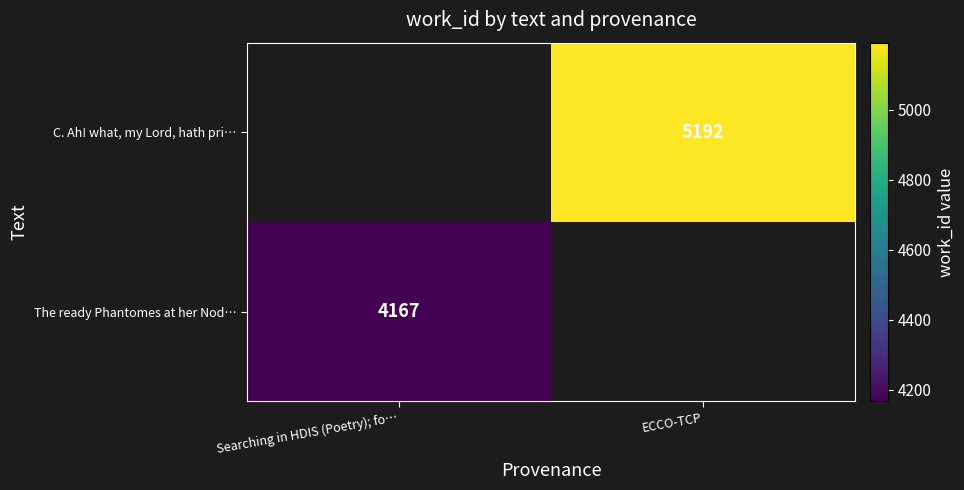

At how many categories does at least one series exceed 4856?

1